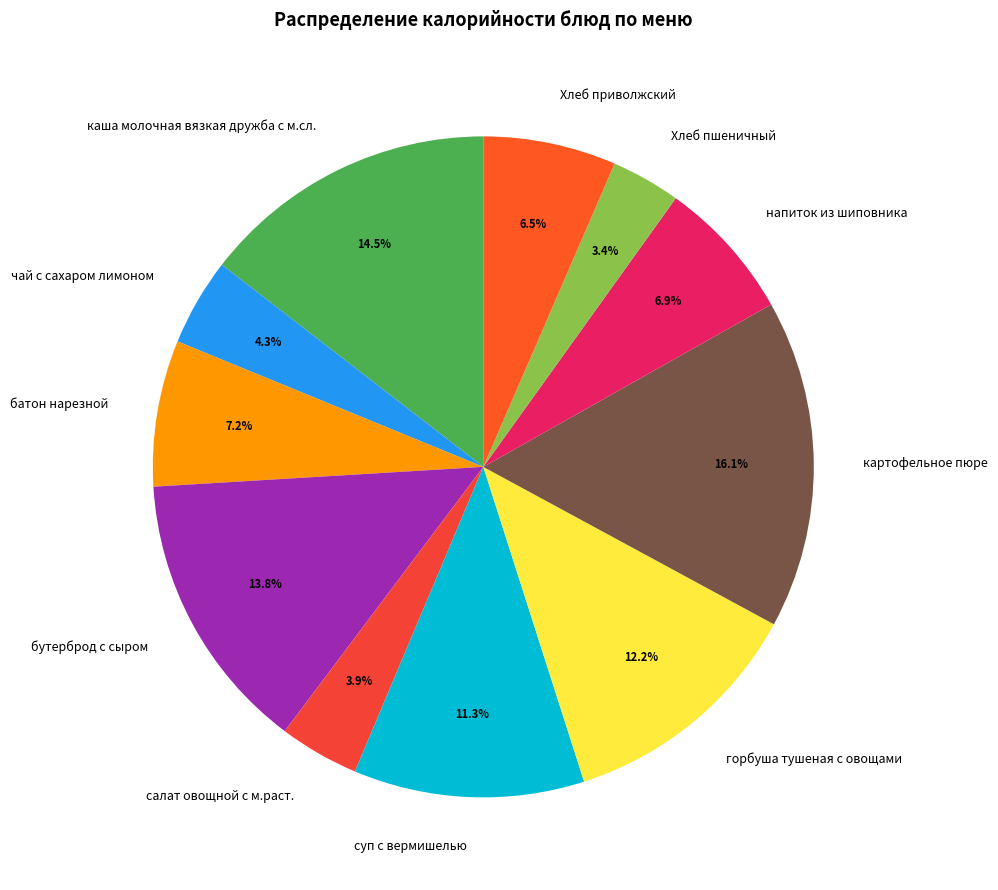

What percentage is NOT represented by суп с вермишелью?

88.7%